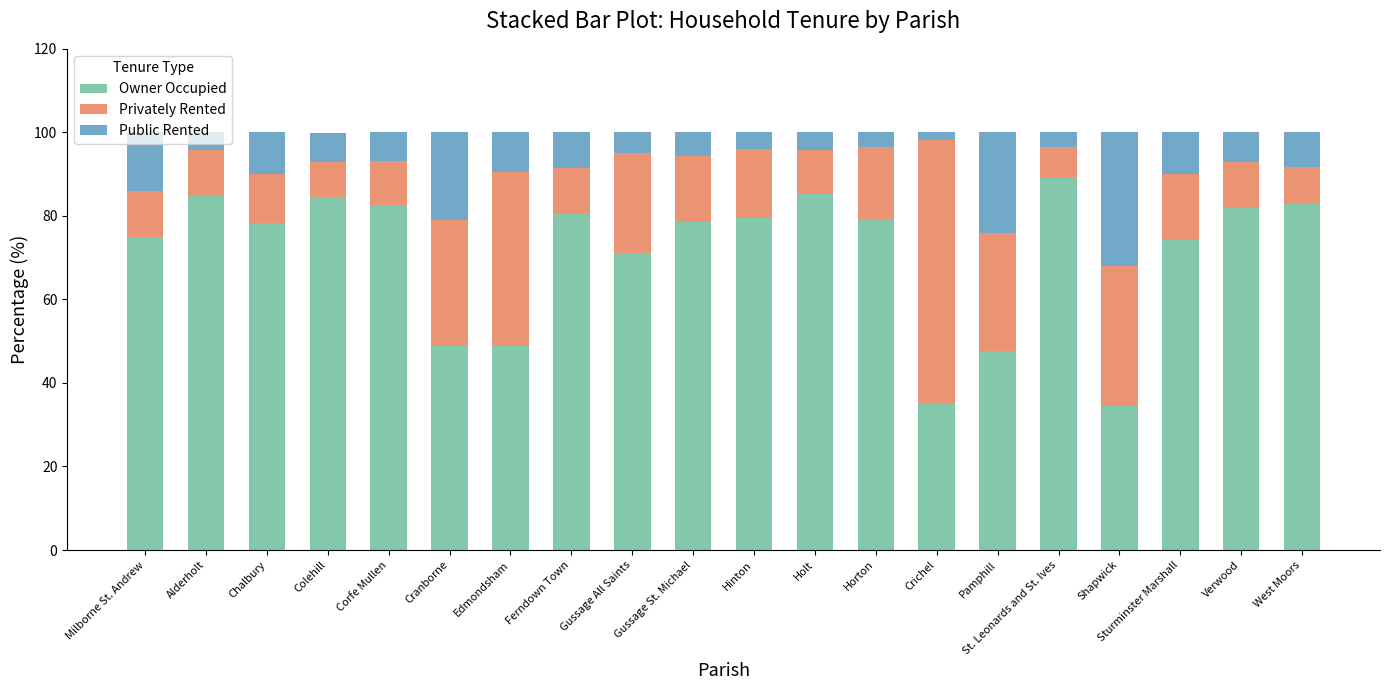

What is the lowest value of the Owner Occupied series?

34.6